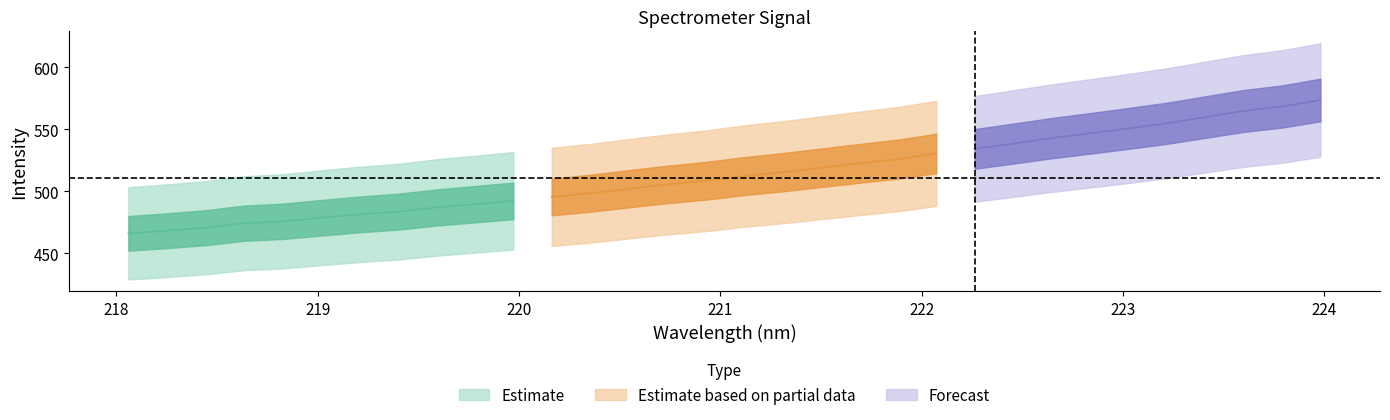

Reading left to right, extract all data points from this chart.

x: 218.1	218.3	218.4	218.6	218.8	219.0	219.2	219.4	219.6	219.8	220.0	220.2	220.4	220.5	220.7	220.9	221.1	221.3	221.5	221.7	221.9	222.1	222.3	222.5	222.6	222.8	223.0	223.2	223.4	223.6	223.8	224.0
y: 465.9	468.0	470.5	474.1	475.6	478.5	481.2	483.4	486.8	489.5	492.1	495.4	498.3	501.9	505.4	508.4	512.1	515.3	518.9	522.5	525.9	530.5	534.1	538.4	542.8	546.7	550.7	554.9	559.8	564.8	568.4	573.7